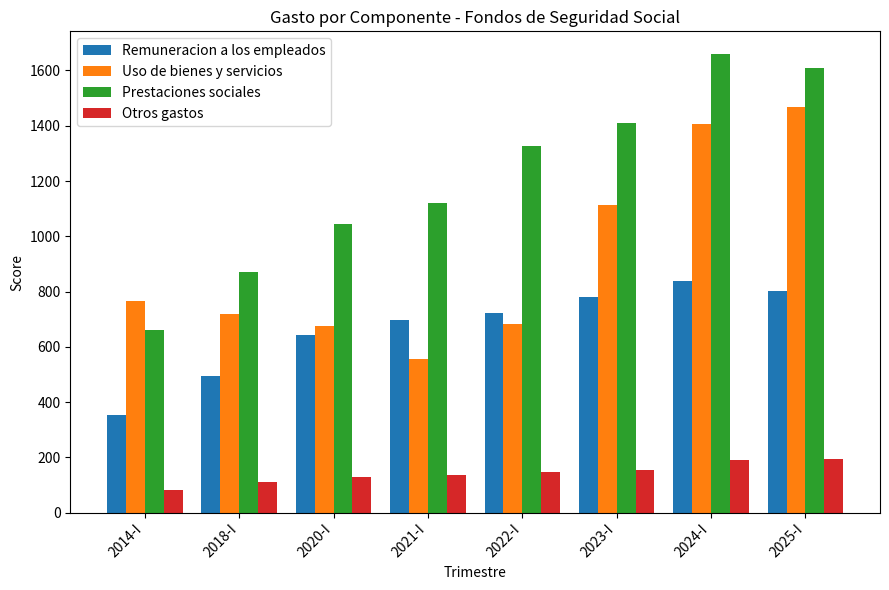

What is the lowest value of the Prestaciones sociales series?

659.3